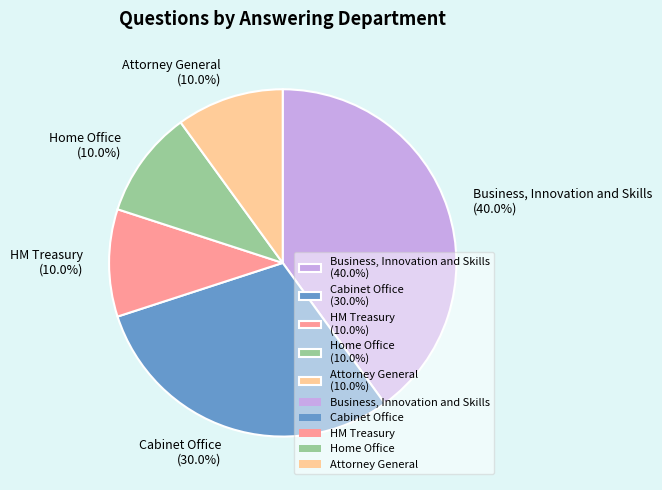

To the nearest percent, what is the average slice percentage?

20%